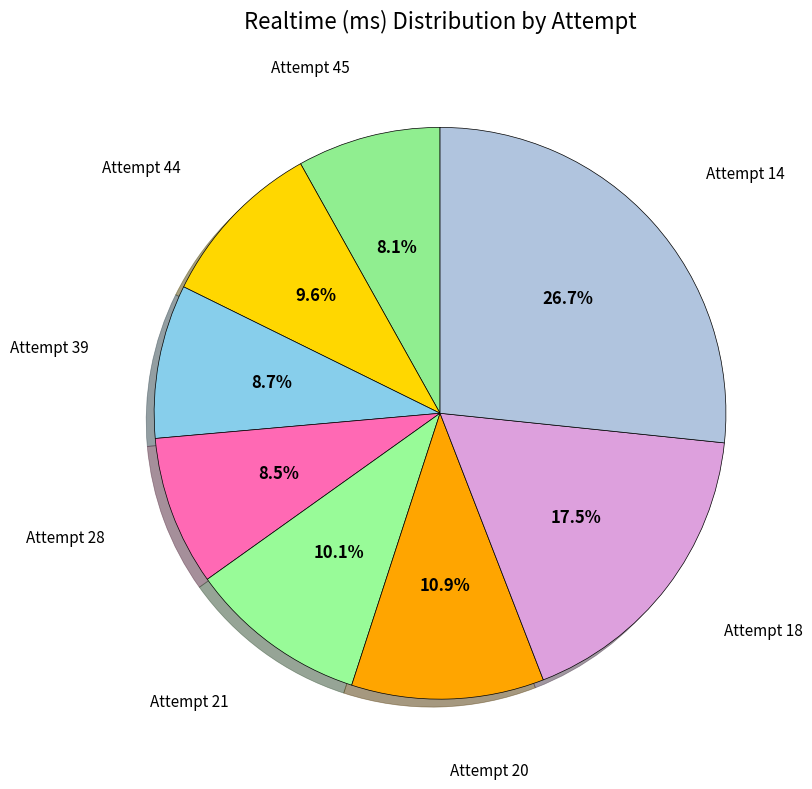

How many segments does this pie chart have?

8